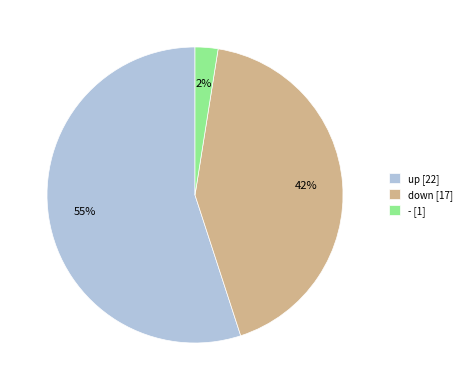

Is it true that up is 55% of the pie?

True